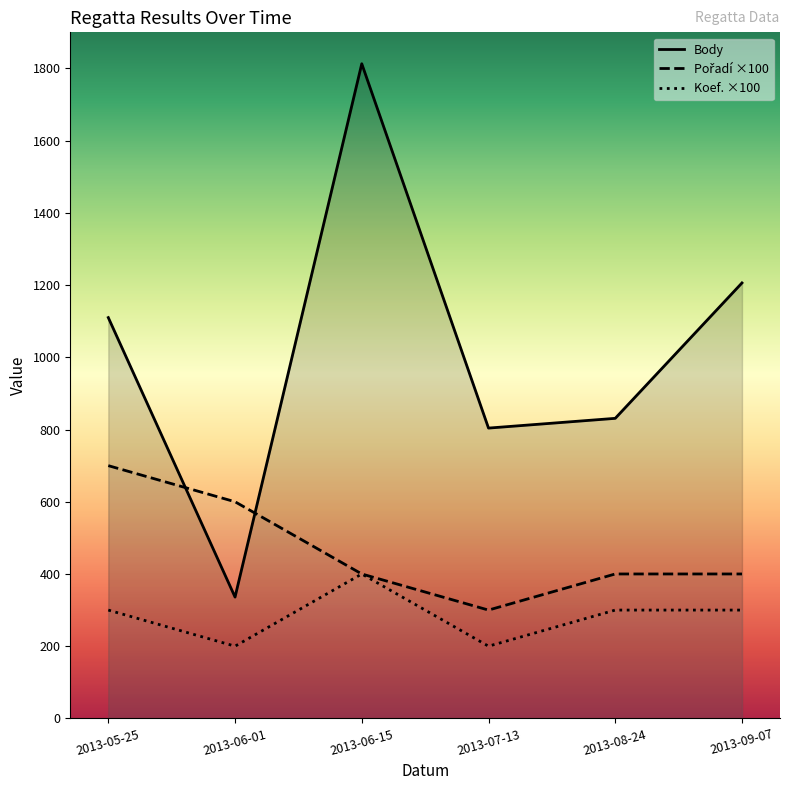

Reading left to right, list all the values displayed in this chart.

Body: 2013-05-25=1110	2013-06-01=336	2013-06-15=1813	2013-07-13=804	2013-08-24=831	2013-09-07=1206
Pořadí: 2013-05-25=700	2013-06-01=600	2013-06-15=400	2013-07-13=300	2013-08-24=400	2013-09-07=400
Koef.: 2013-05-25=300	2013-06-01=200	2013-06-15=400	2013-07-13=200	2013-08-24=300	2013-09-07=300